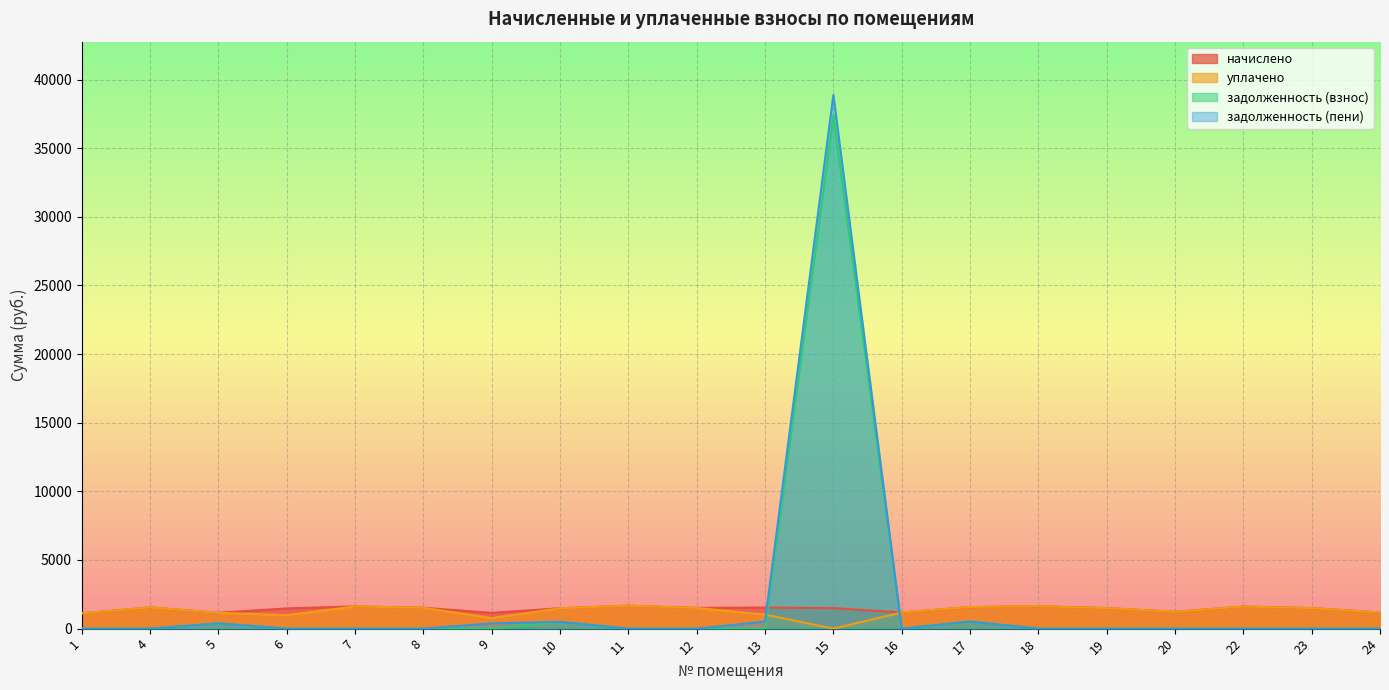

What is the value of the начислено point at the 13th from the left?

1176.2